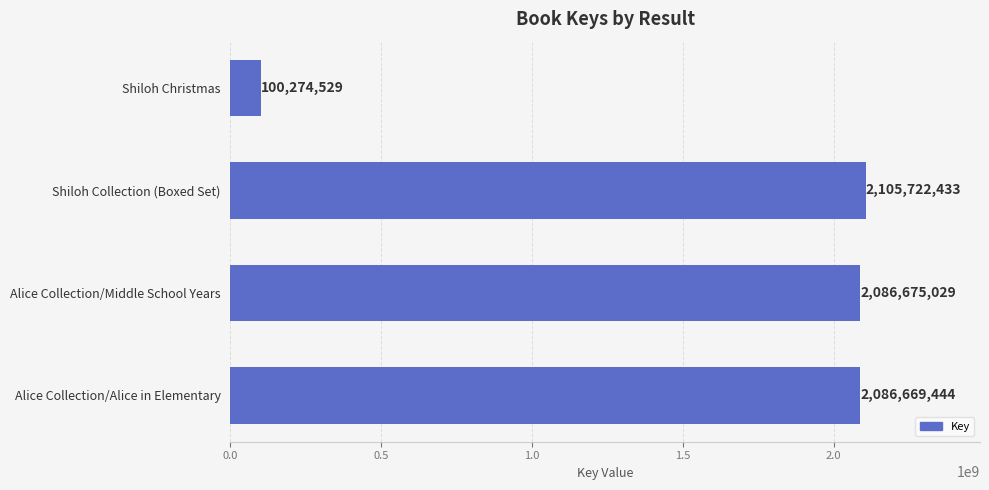

How many data points are less than 2086675029?

2